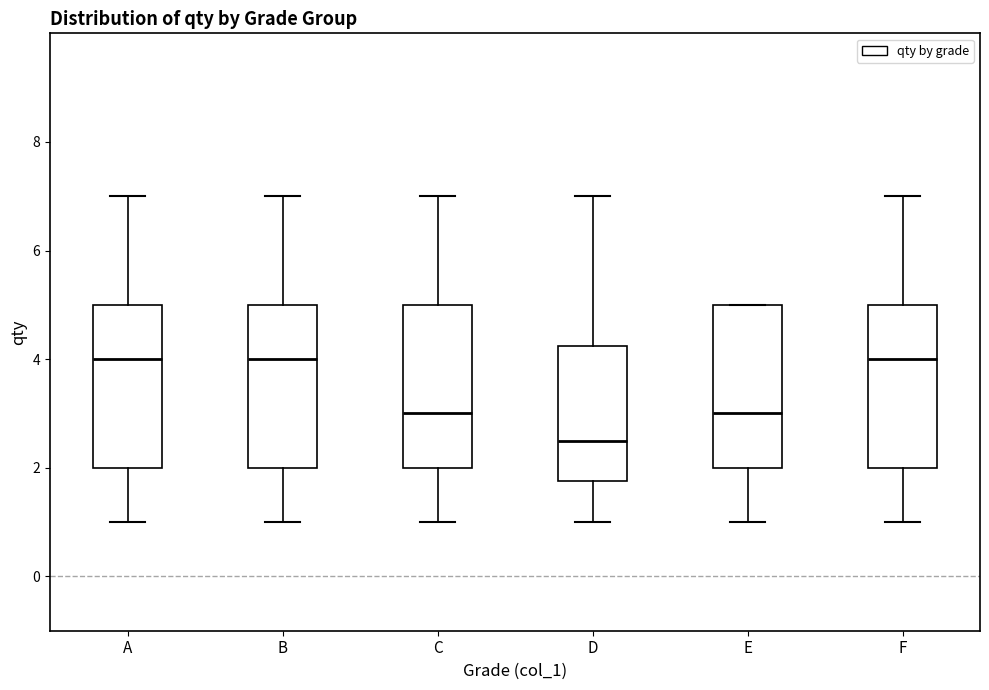

Reading left to right, read every box against the y-axis: the position of its median line, the range the box covers, and the ends of its whiskers. The values are not printed on the chart, so give them approximately, as read against the axis.

A: median 4.0, box 2.0 to 5.0, whiskers 1.0 to 7.0
B: median 4.0, box 2.0 to 5.0, whiskers 1.0 to 7.0
C: median 3.0, box 2.0 to 5.0, whiskers 1.0 to 7.0
D: median 2.6, box 1.8 to 4.2, whiskers 1.0 to 7.0
E: median 3.0, box 2.0 to 5.0, whiskers 1.0 to 5.0
F: median 4.0, box 2.0 to 5.0, whiskers 1.0 to 7.0